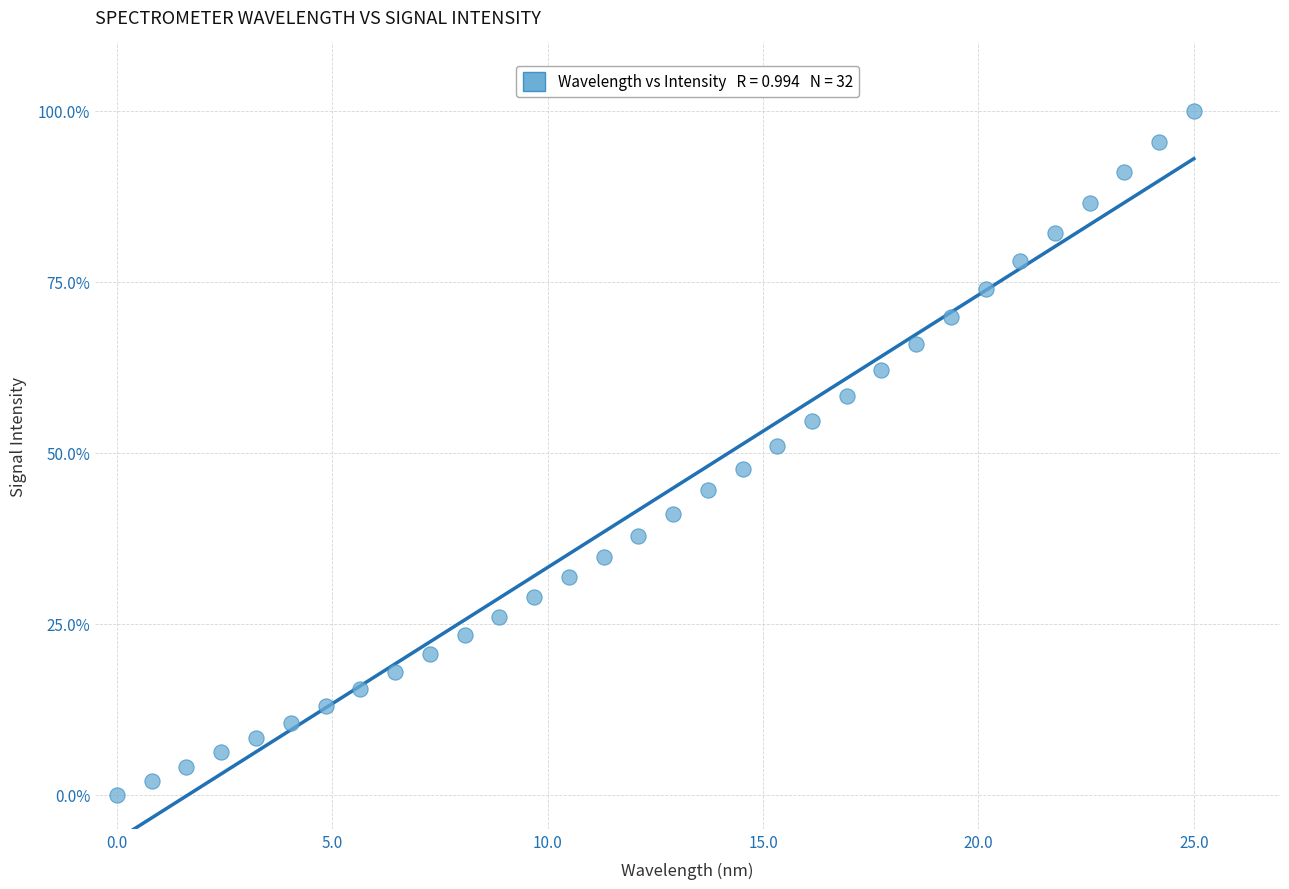

What is the range of Y values (max minus min)?

100.0